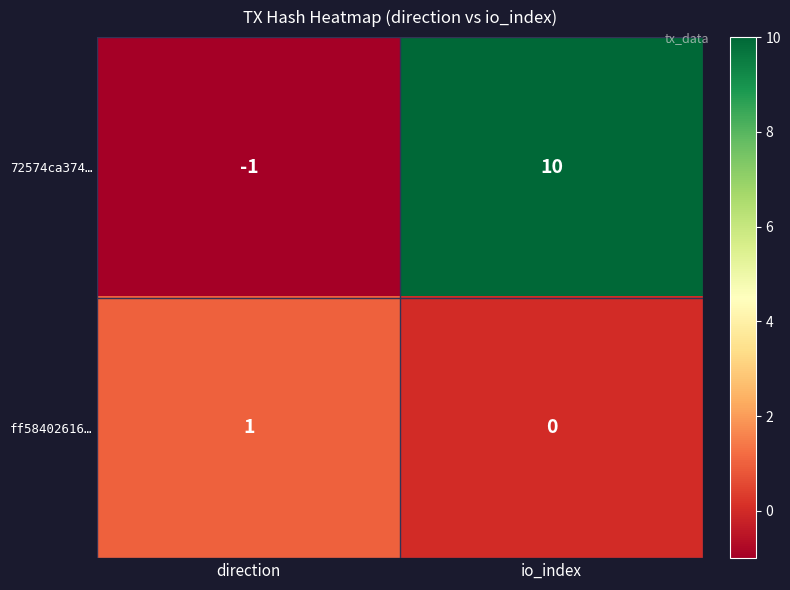

What is the difference between the 72574ca374… values at direction and io_index?

11